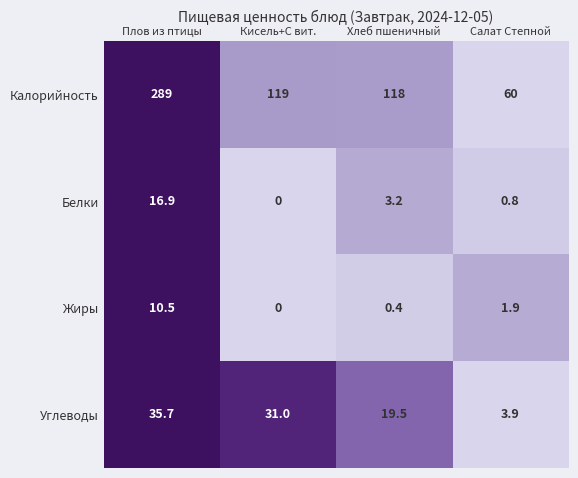

List the series in order of their peak value, highest first.

Калорийность, Углеводы, Белки, Жиры